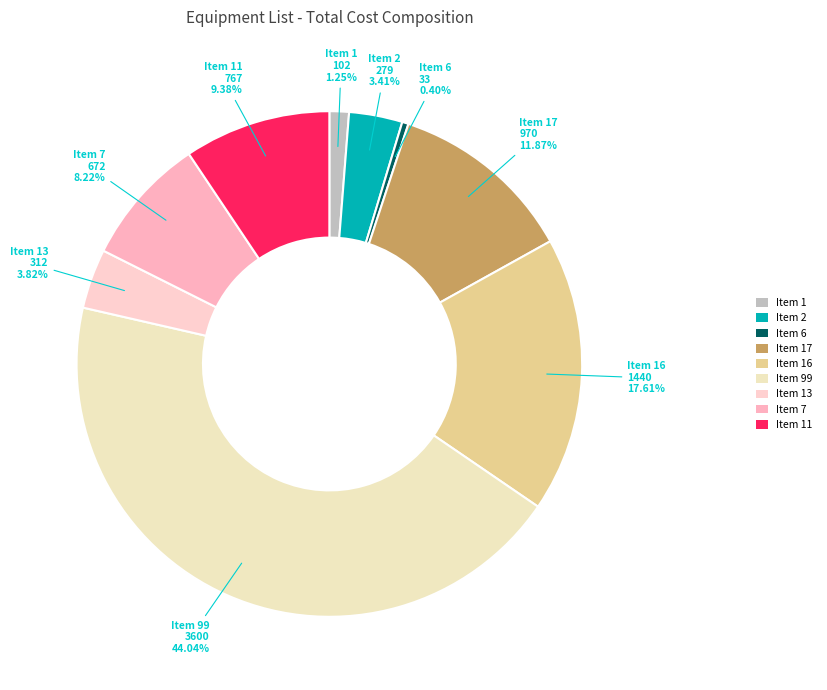

Count the number of slices in the pie.

9